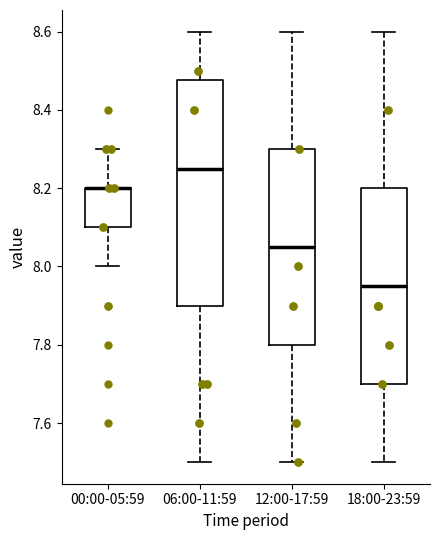

Reading left to right, read every box against the y-axis: the position of its median line, the range the box covers, and the ends of its whiskers. The values are not printed on the chart, so give them approximately, as read against the axis.

00:00-05:59: median 8.20 (drawn on the box's upper edge), box 8.10 to 8.20, whiskers 8.00 to 8.30
06:00-11:59: median 8.26, box 7.90 to 8.48, whiskers 7.50 to 8.60
12:00-17:59: median 8.06, box 7.80 to 8.30, whiskers 7.50 to 8.60
18:00-23:59: median 7.96, box 7.70 to 8.20, whiskers 7.50 to 8.60